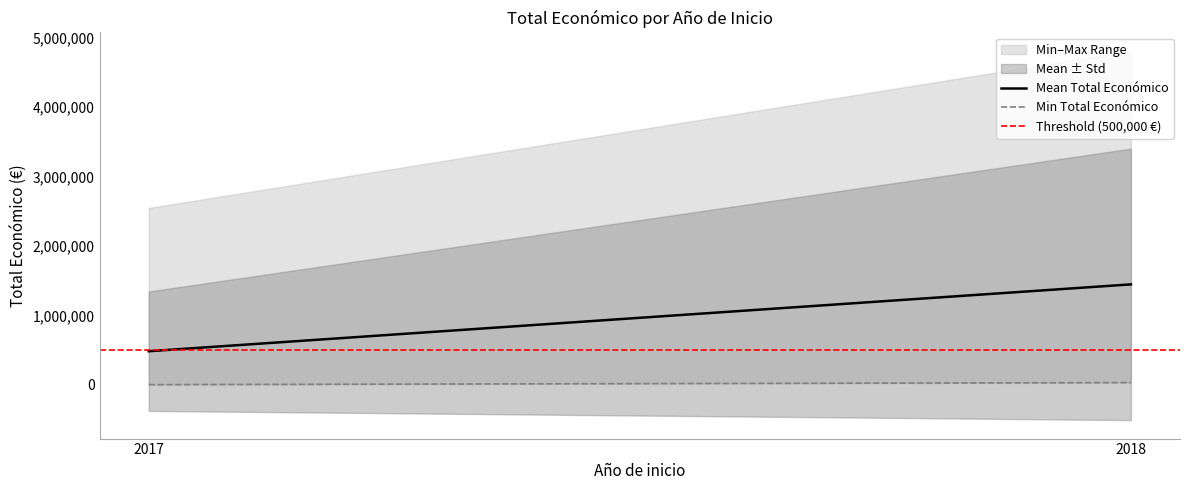

What is the value of the Threshold (500,000 €) point at the 2nd from the left?

500000.0